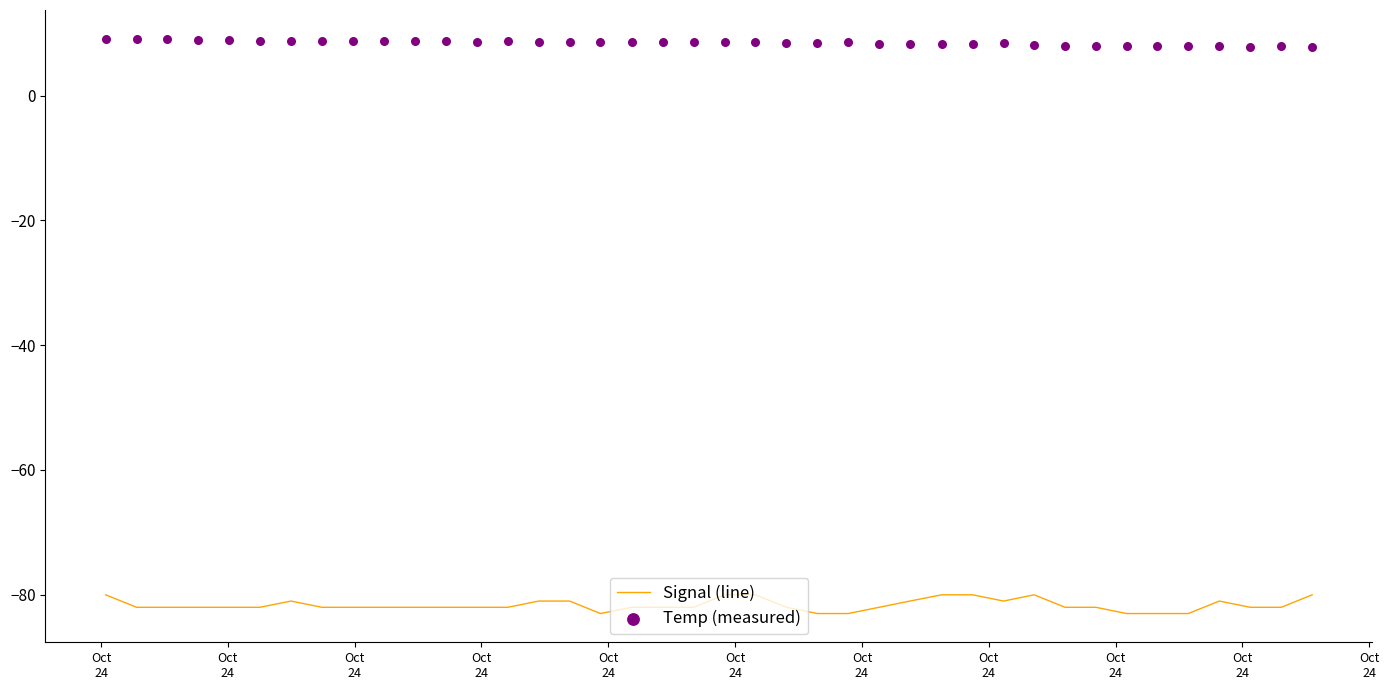

Is the value of Signal (line) at Oct
24 greater than the value of Temp (measured) at 22?

No